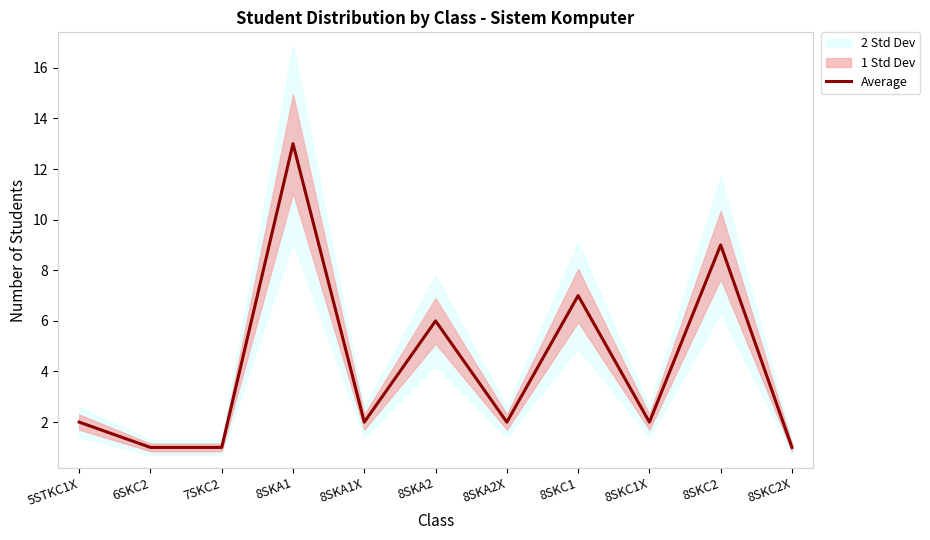

Reading left to right, extract all data points from this chart.

2	1	1	13	2	6	2	7	2	9	1